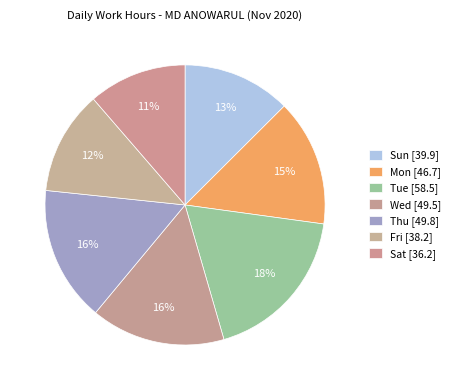

How many segments does this pie chart have?

7